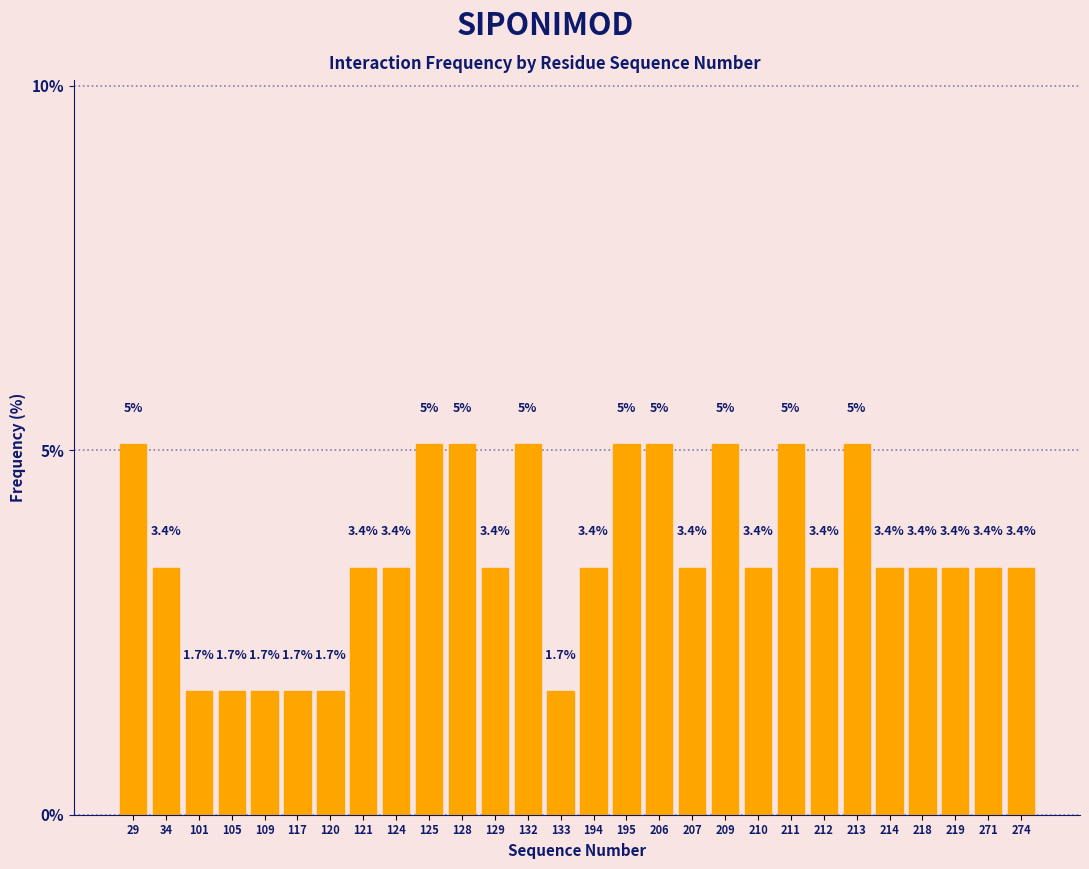

Reading right to left, list all the values displayed in this chart.

274=3.4	271=3.4	219=3.4	218=3.4	214=3.4	213=5.1	212=3.4	211=5.1	210=3.4	209=5.1	207=3.4	206=5.1	195=5.1	194=3.4	133=1.7	132=5.1	129=3.4	128=5.1	125=5.1	124=3.4	121=3.4	120=1.7	117=1.7	109=1.7	105=1.7	101=1.7	34=3.4	29=5.1